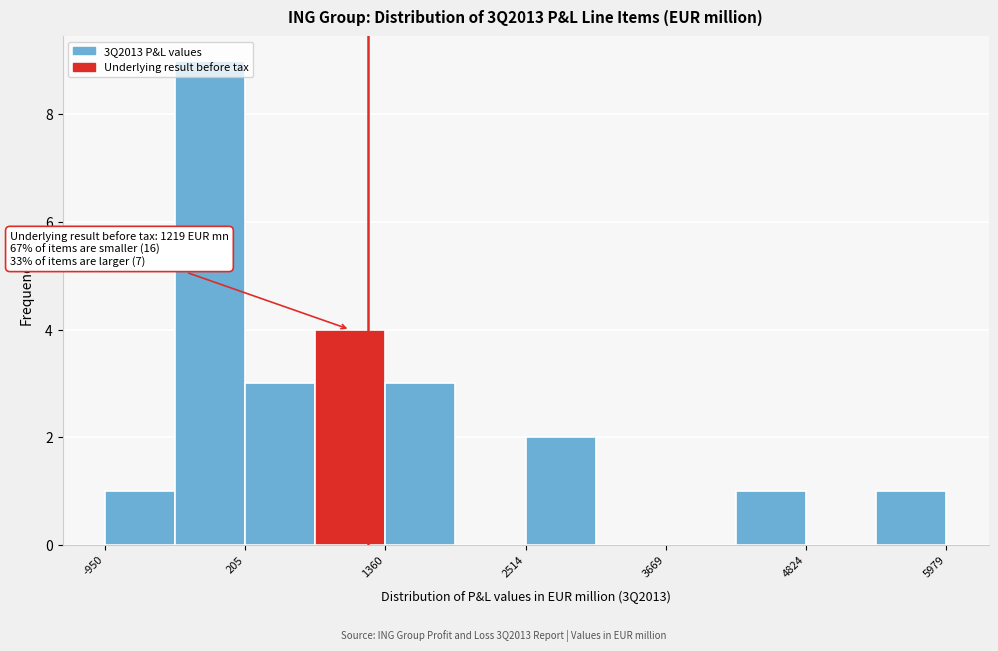

Around what value on the x-axis is the tallest bar? Give the approximate position of its centre, as read against the axis.

0